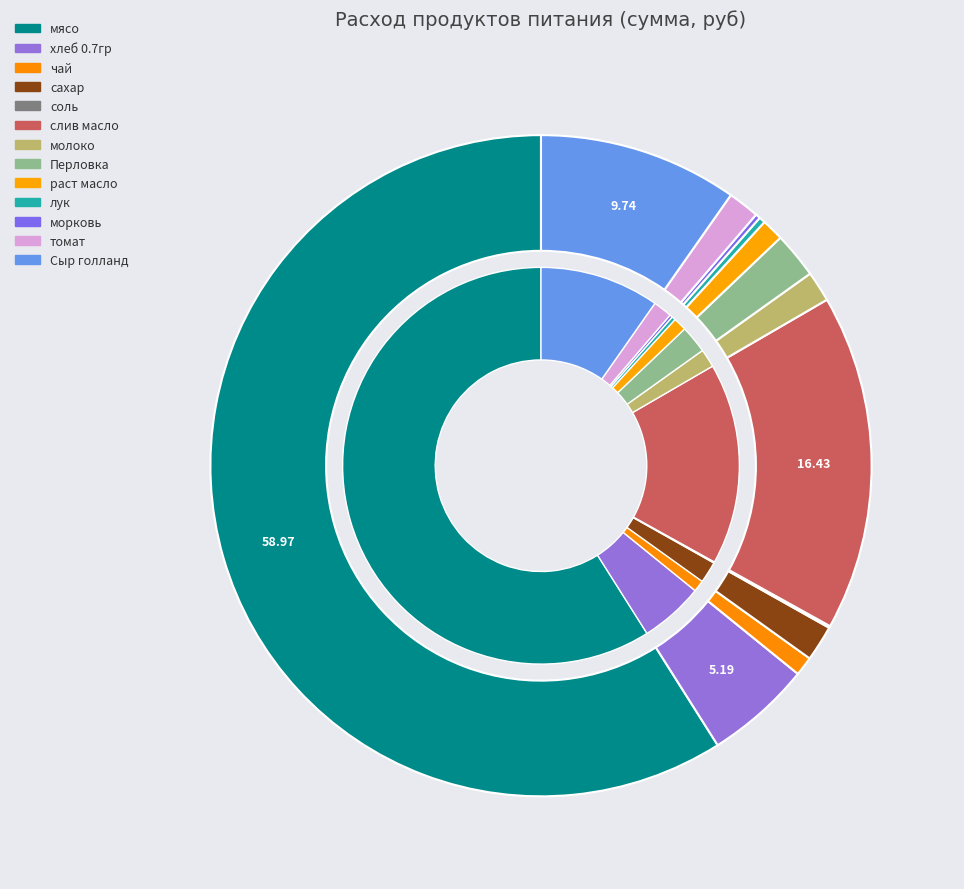

Which category accounts for the majority?

мясо